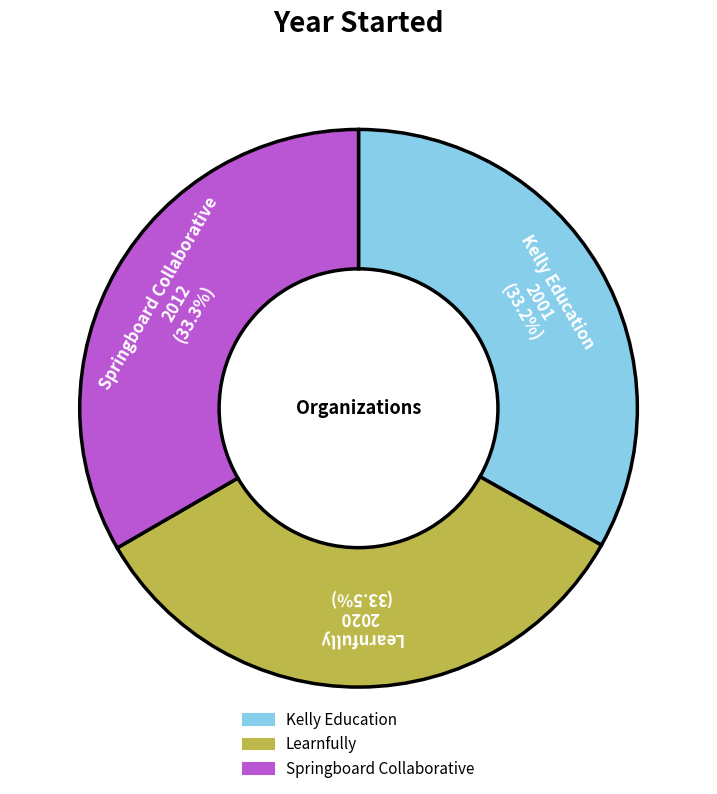

To the nearest percent, what is the average slice percentage?

33%